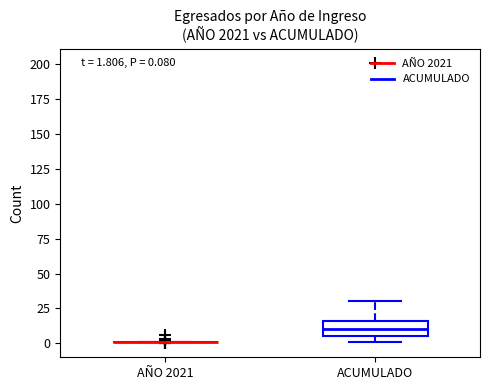

Comparing the boxes themselves (not the whiskers), which one is the tallest?

ACUMULADO